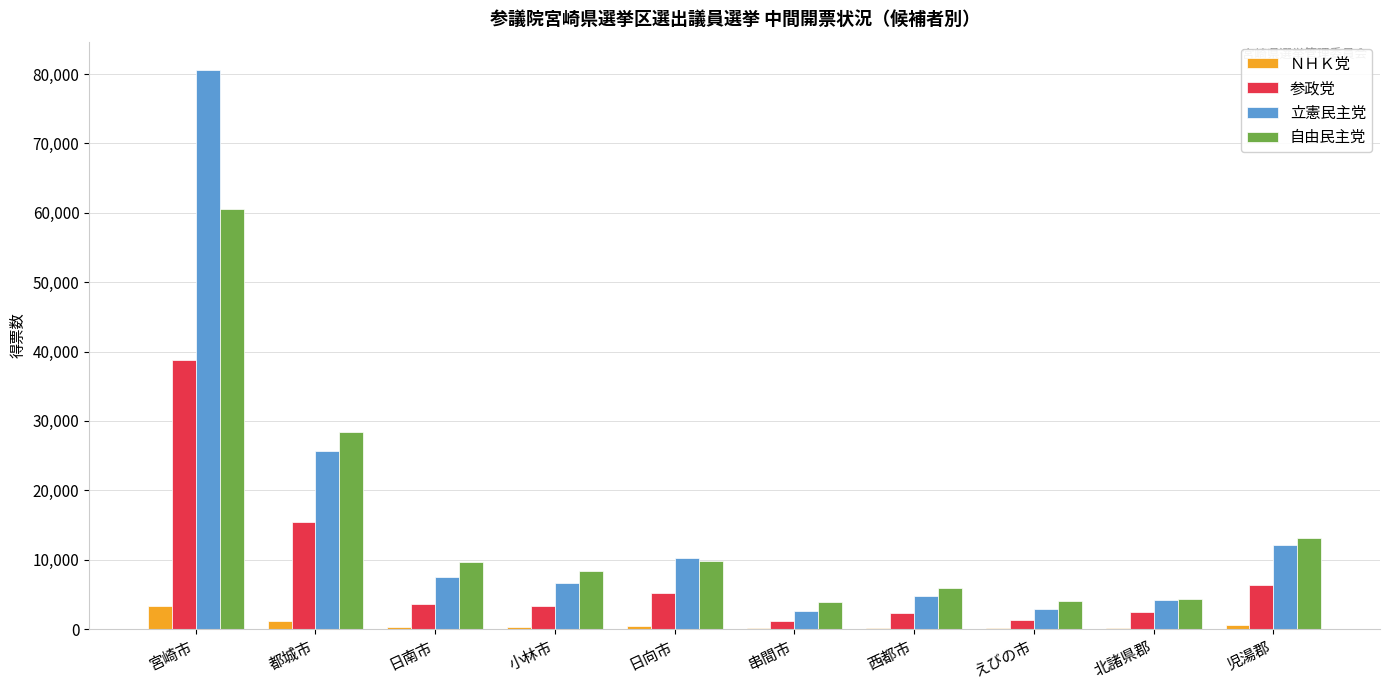

Which series has the largest range (max minus min)?

立憲民主党